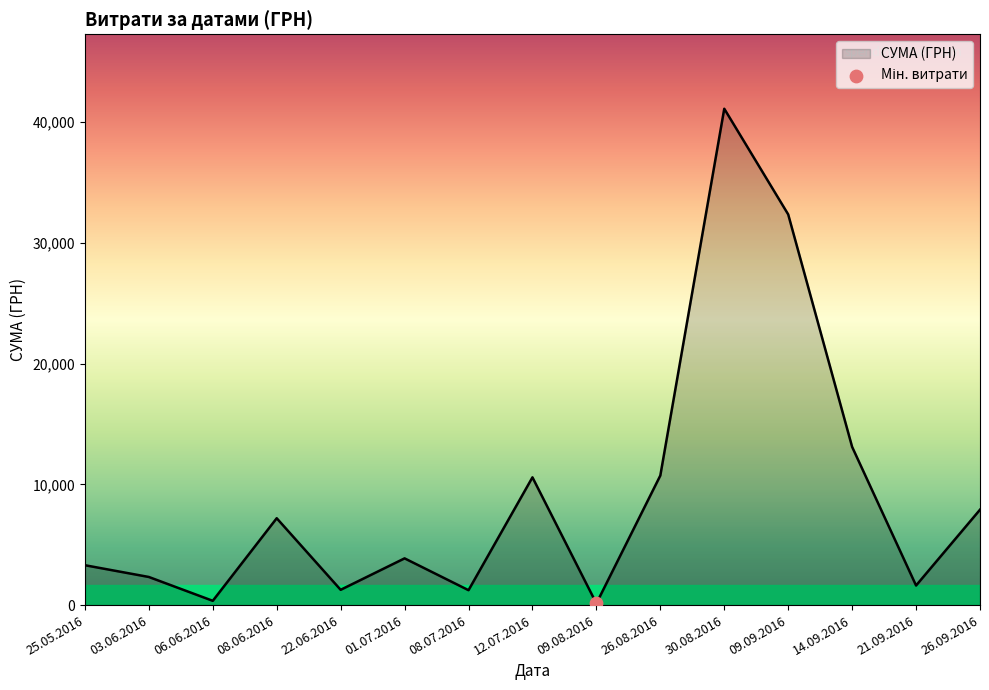

What is the ratio of the value at 08.06.2016 to the value at 08.07.2016?

5.8